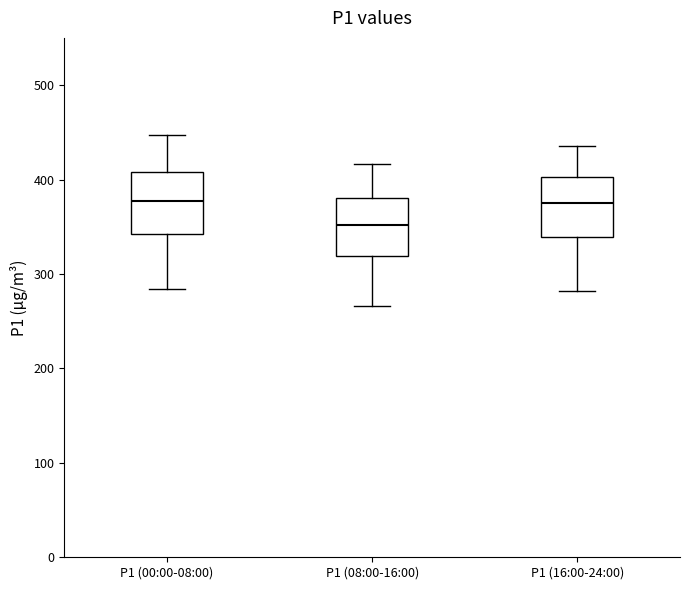

Reading left to right, transcribe this box plot: for each box, give where its median line is, the range the box spans, and where its two whiskers end, as read against the y-axis. The values are not printed on the chart, so give them approximately, as read against the axis.

P1 (00:00-08:00): median 380, box 340 to 410, whiskers 280 to 450
P1 (08:00-16:00): median 350, box 320 to 380, whiskers 270 to 420
P1 (16:00-24:00): median 370, box 340 to 400, whiskers 280 to 440